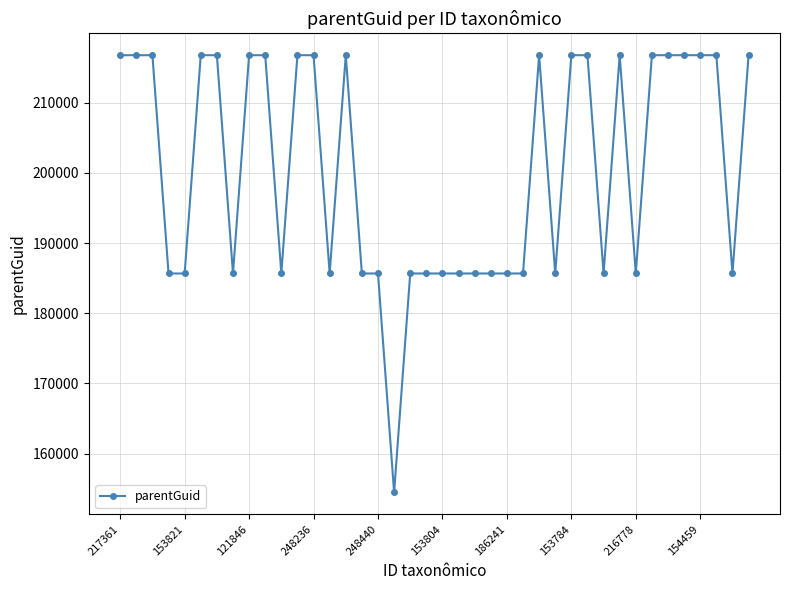

What is the value of the 36th point from the left?

216759